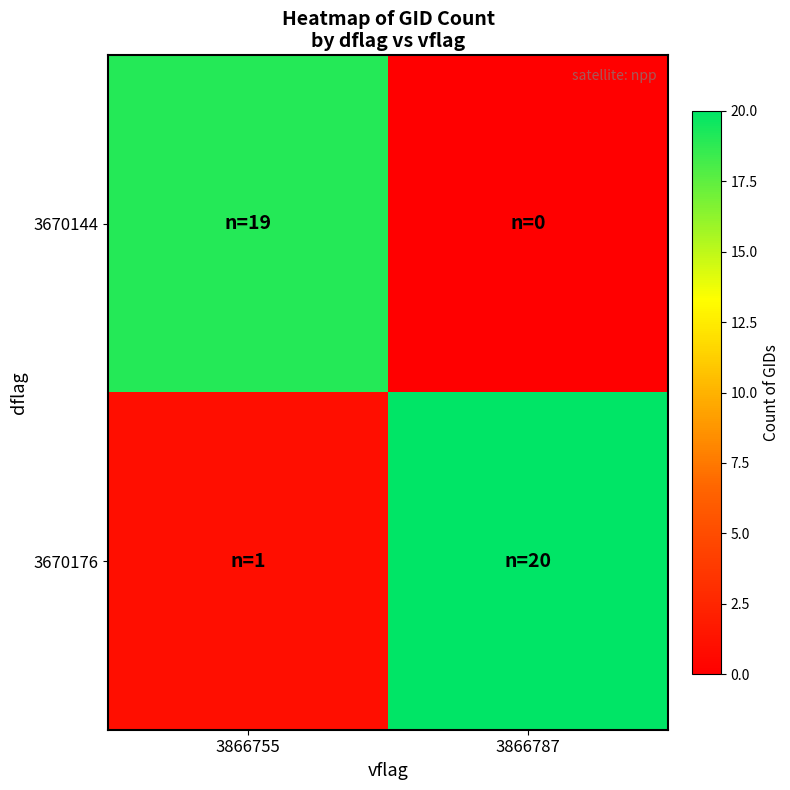

How many series are shown in this chart?

2